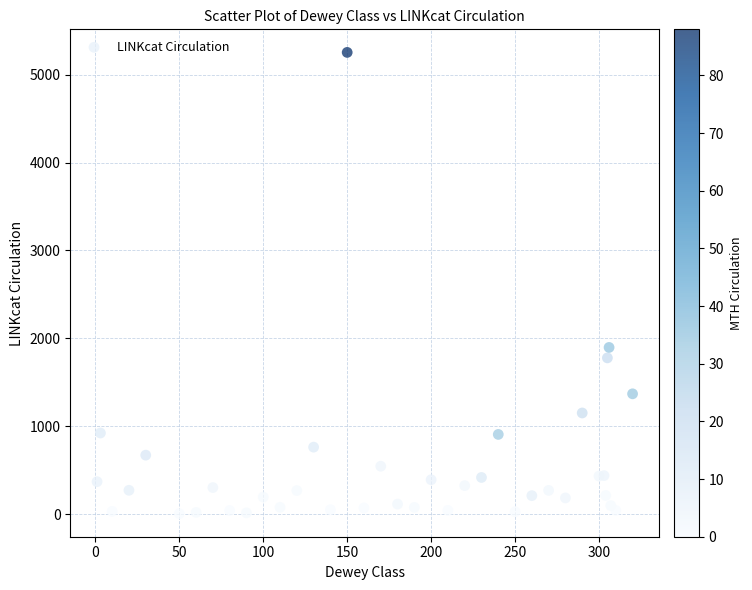

What Y value in the scatter plot is closest to 2629?

1896